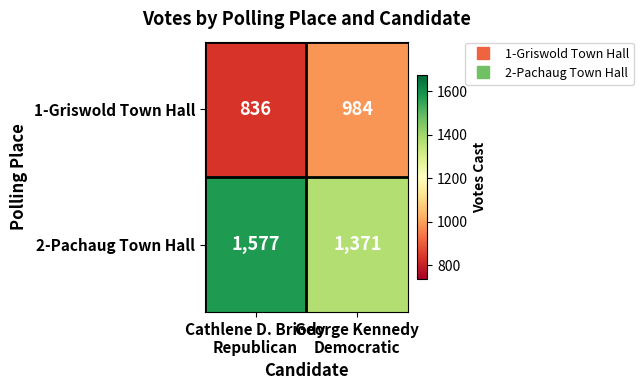

At Cathlene D. Briody
Republican, list the series in order from smallest to largest.

1-Griswold Town Hall, 2-Pachaug Town Hall